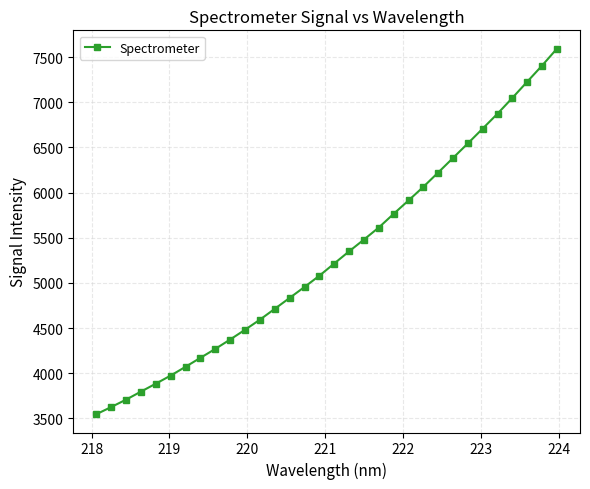

What is the smallest value displayed?

3546.7